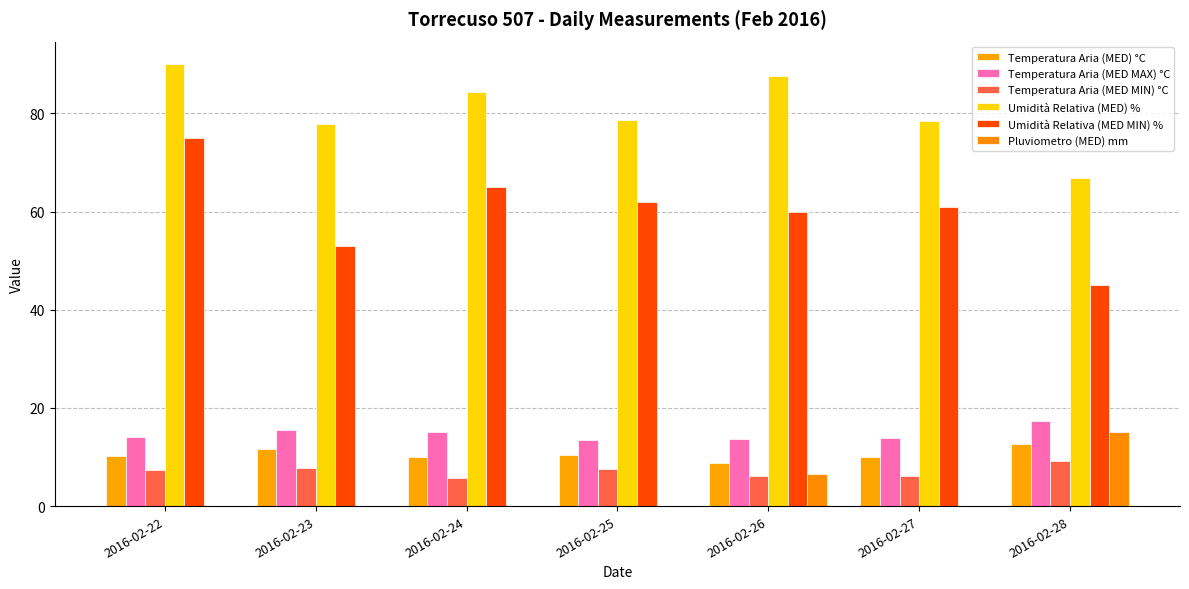

What is the value of the Umidità Relativa (MED) % bar at the 4th from the left?

78.6